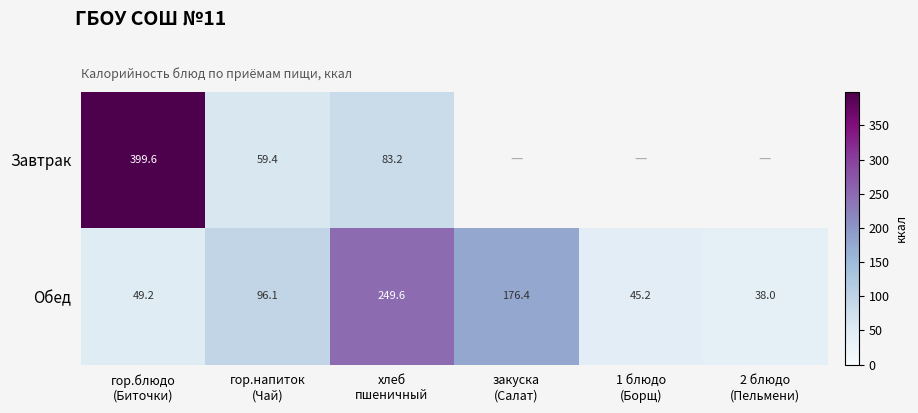

What is the minimum value for Обед?

38.0